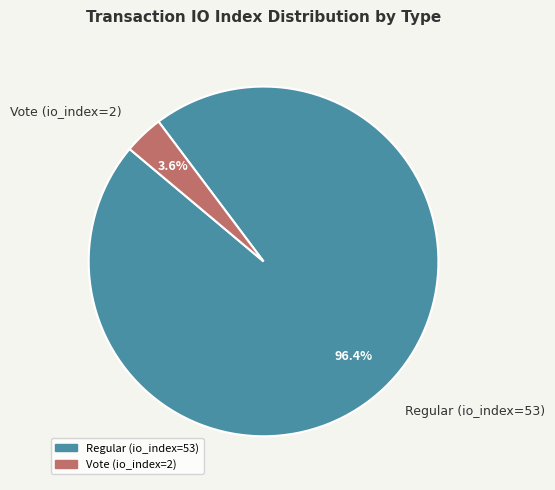

Between Regular (io_index=53) and Vote (io_index=2), which is larger?

Regular (io_index=53)